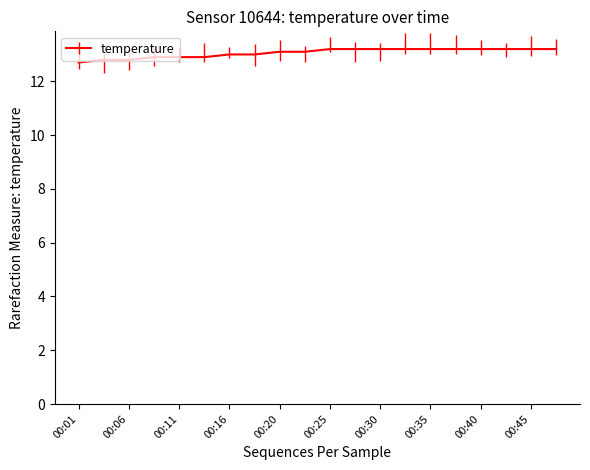

What is the smallest value displayed?

12.7